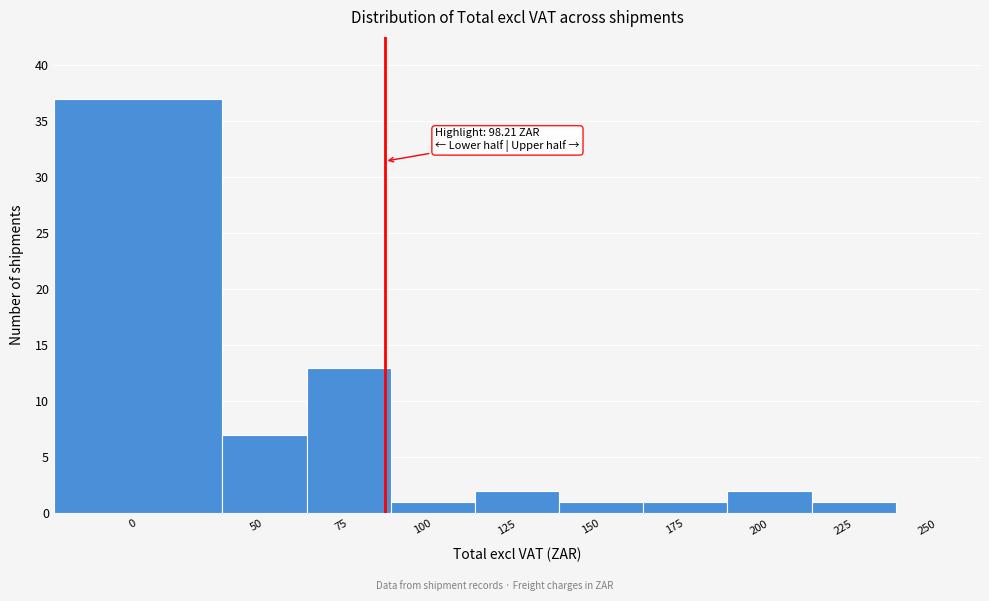

Reading right to left, transcribe all the data shown in this chart.

250=0	225=1	200=2	175=1	150=1	125=2	100=1	75=13	50=7	0=37